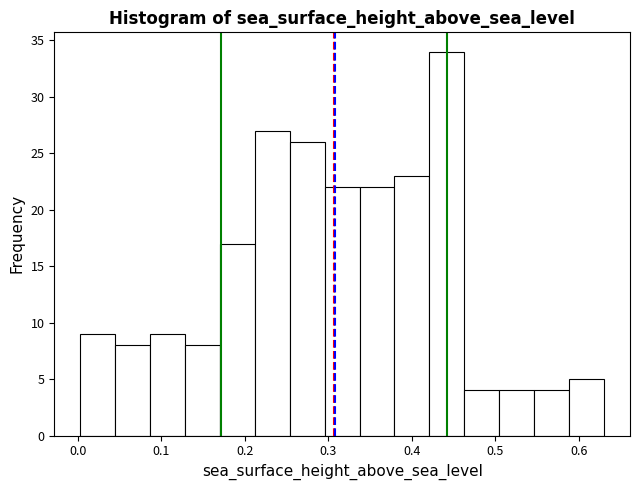

What is the height of the bar covering 0.30 to 0.34 on the x-axis? Neither the bar edges nor the heights are printed on the chart, so give them approximately, as read against the axes.

22